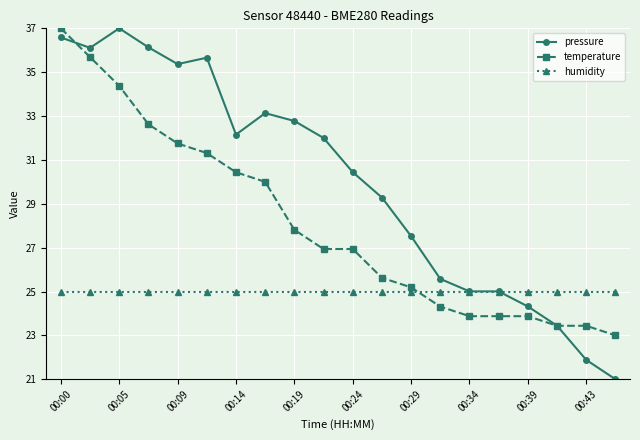

What is the average value of the temperature series?

28.1